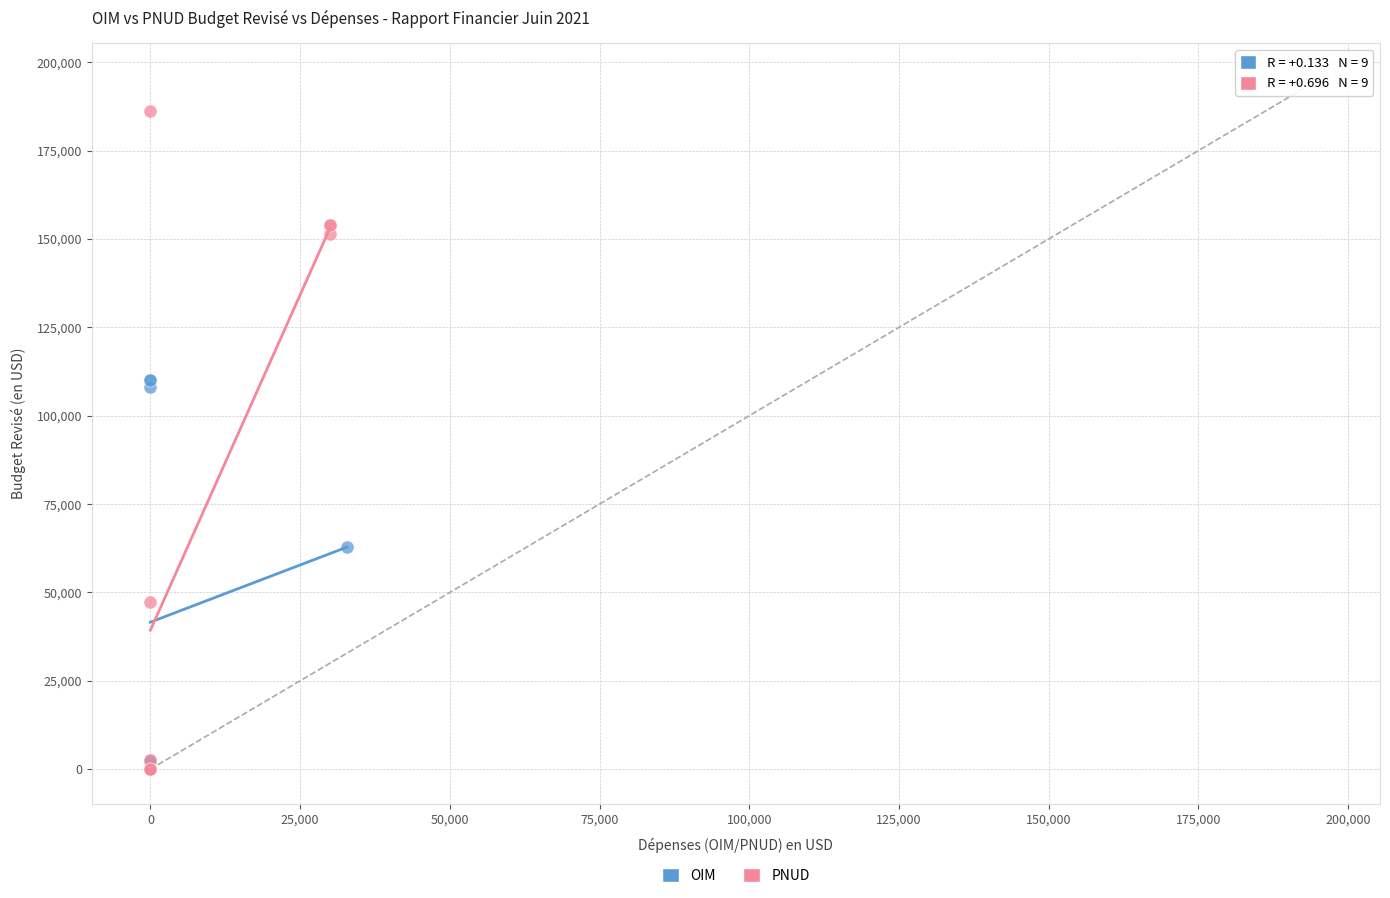

Which series has the largest Y range (max minus min)?

PNUD